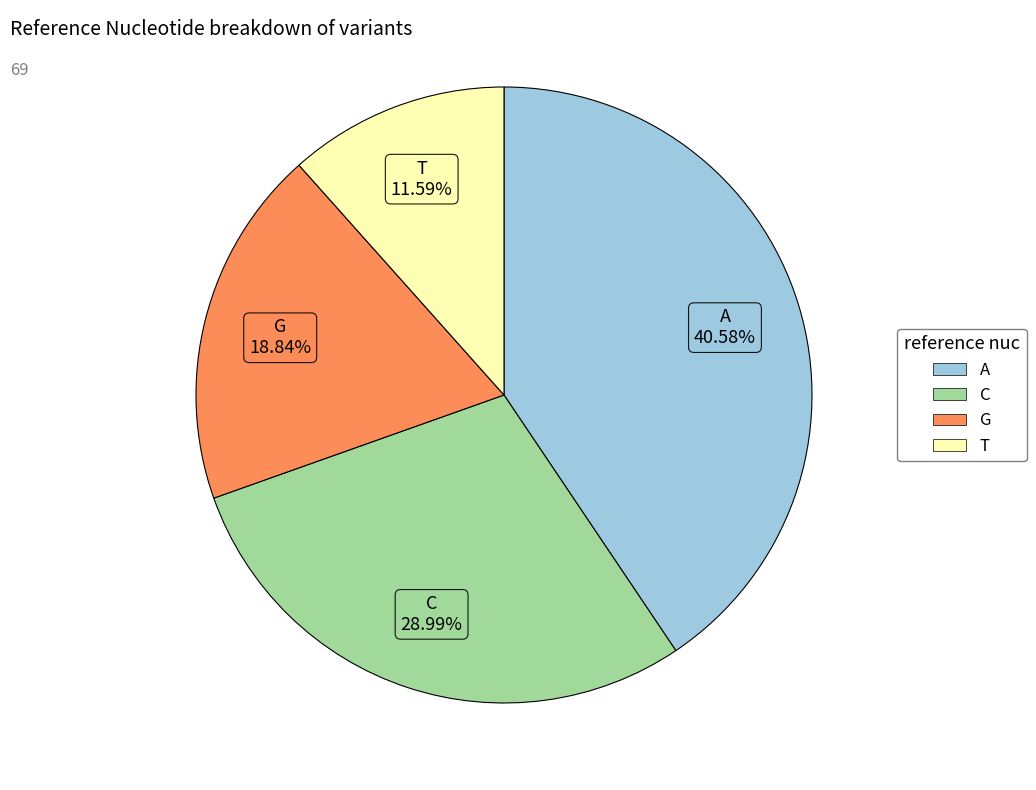

Which category has the smallest portion of the pie?

T